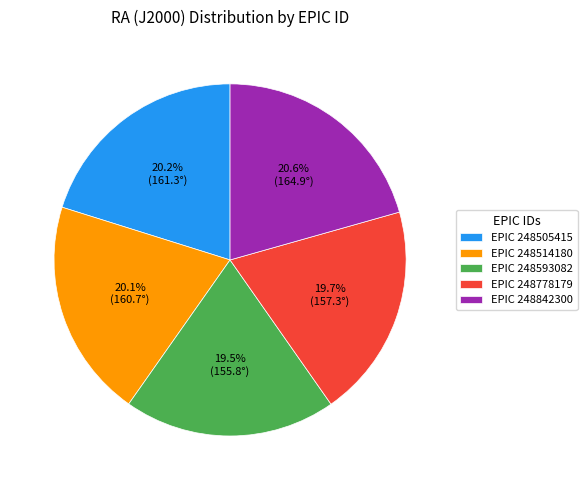

Does EPIC 248778179 account for over 50% of the chart?

No